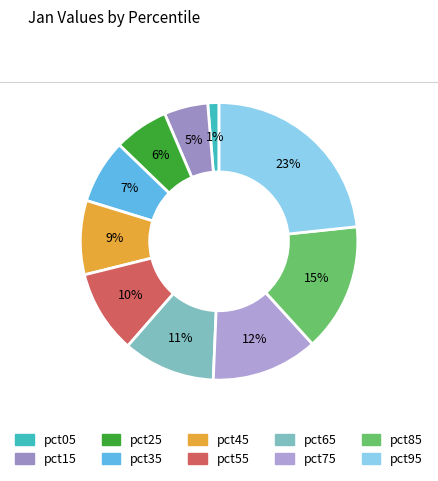

To the nearest percent, what is the difference between the largest and smallest slice percentages?

22%